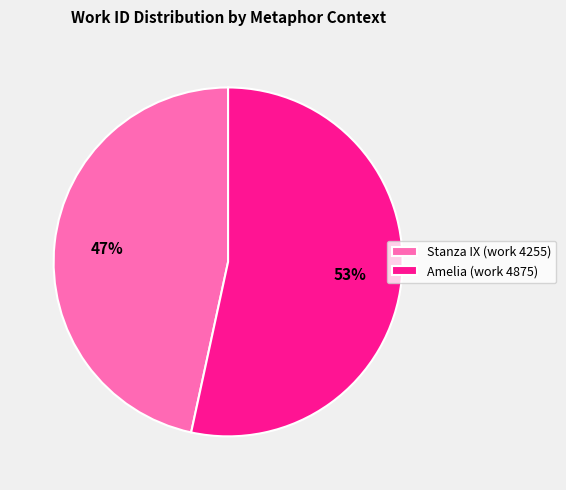

Which slice is the largest?

Amelia (work 4875)